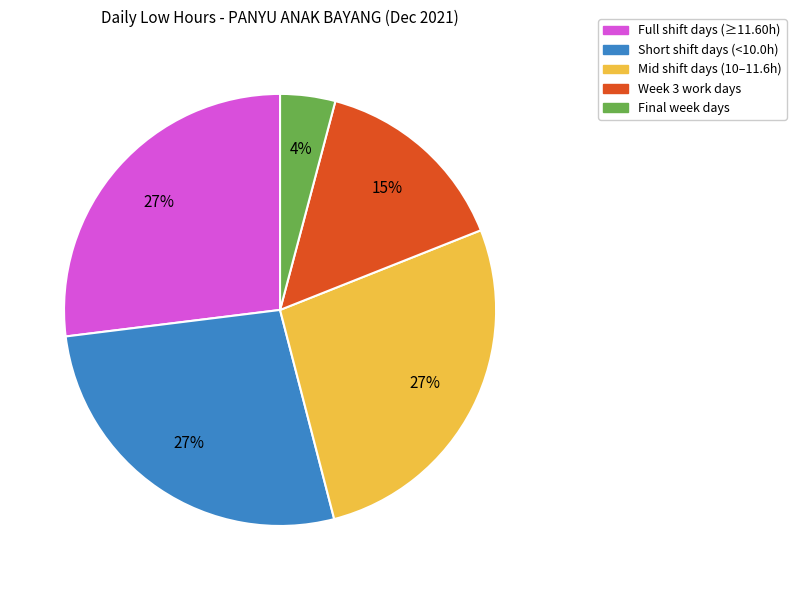

To the nearest percent, what is the difference between the largest and smallest slice percentages?

23%